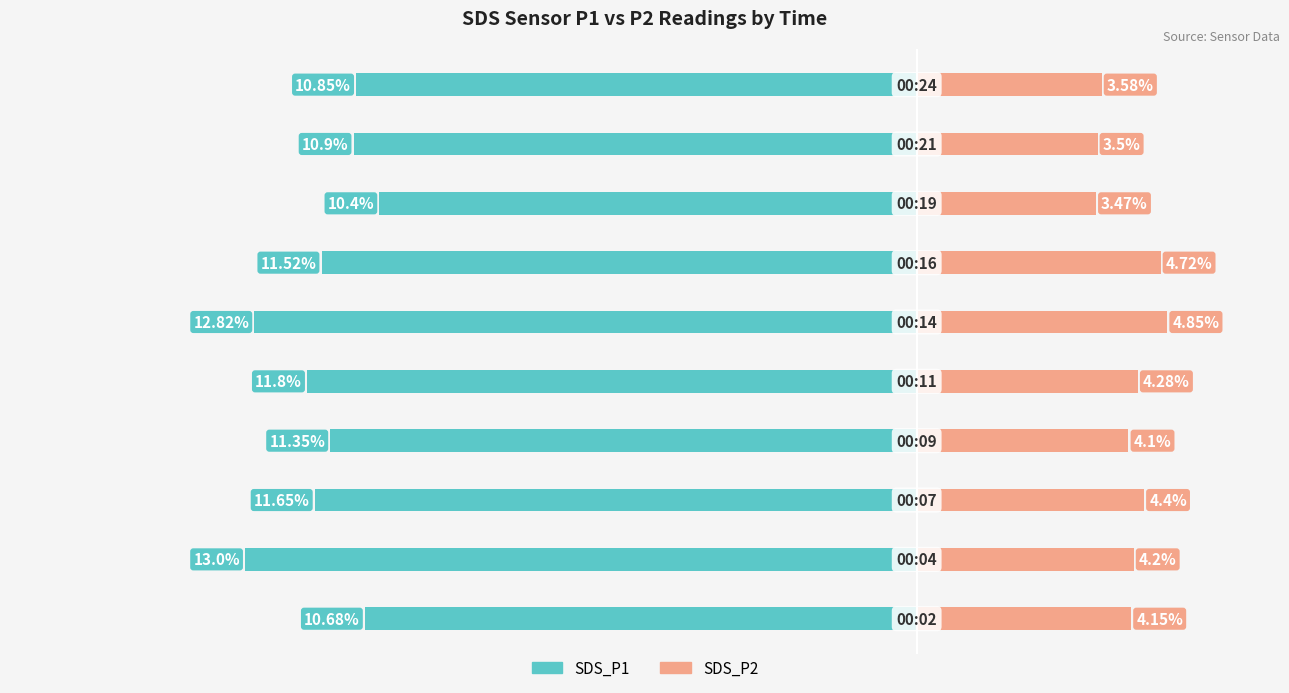

List the labels in order of SDS_P2 value, largest first.

5, 6, 2, 4, 1, 0, 3, 9, 8, 7